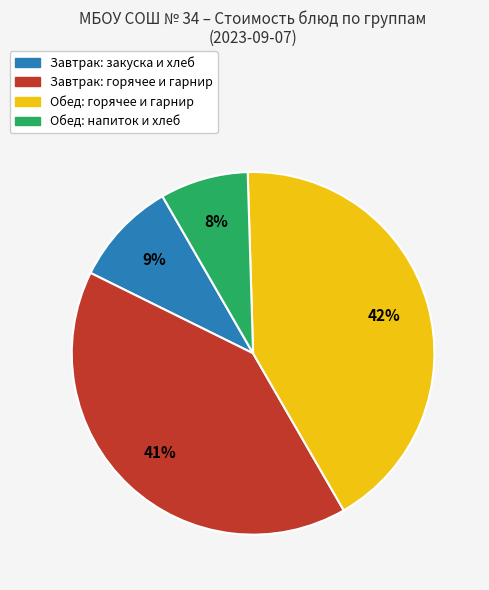

Is there a majority slice in this chart?

No